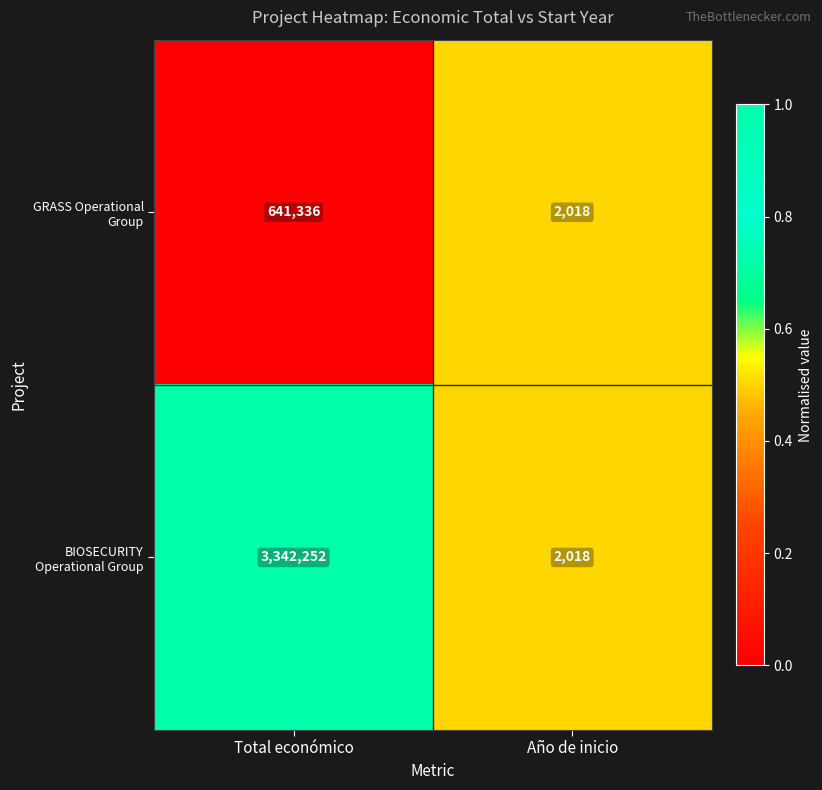

How many series are shown in this chart?

2